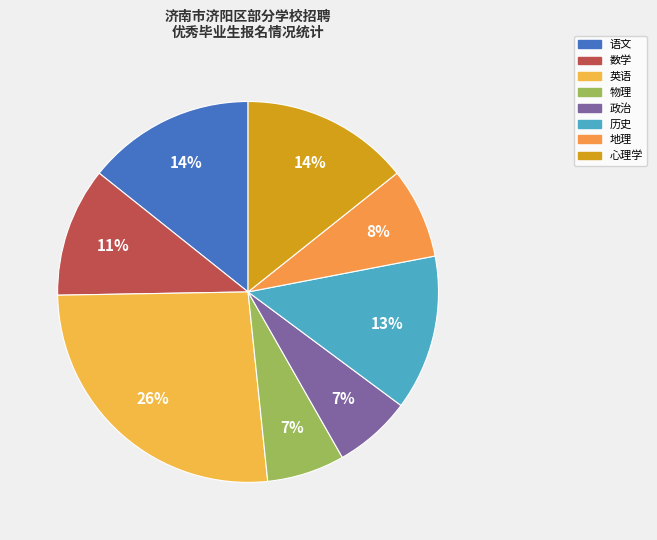

How many slices are in this pie chart?

8